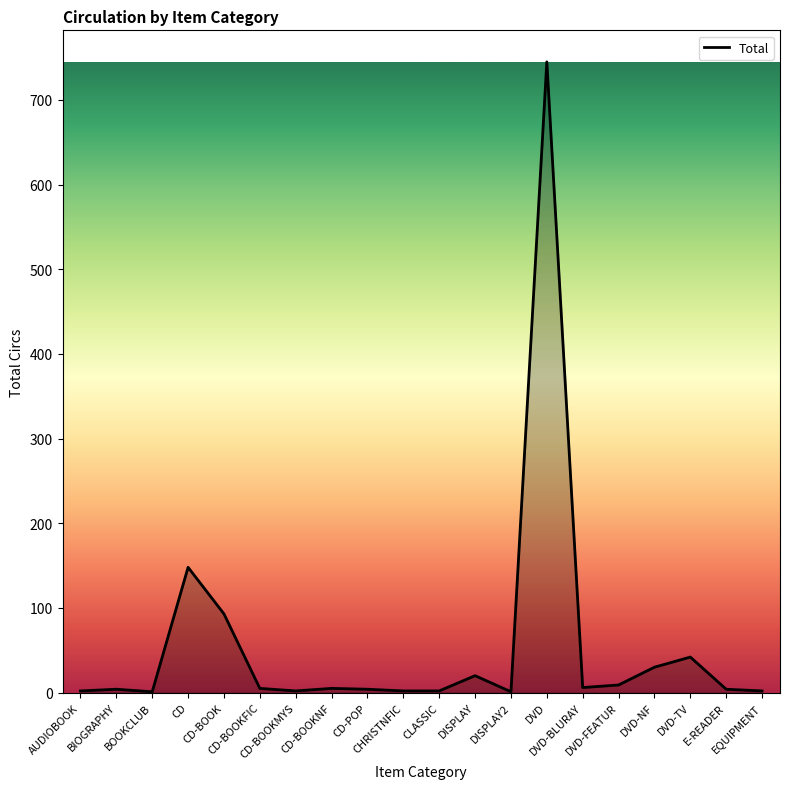

The value at CD-BOOK is 93. True or false?

True